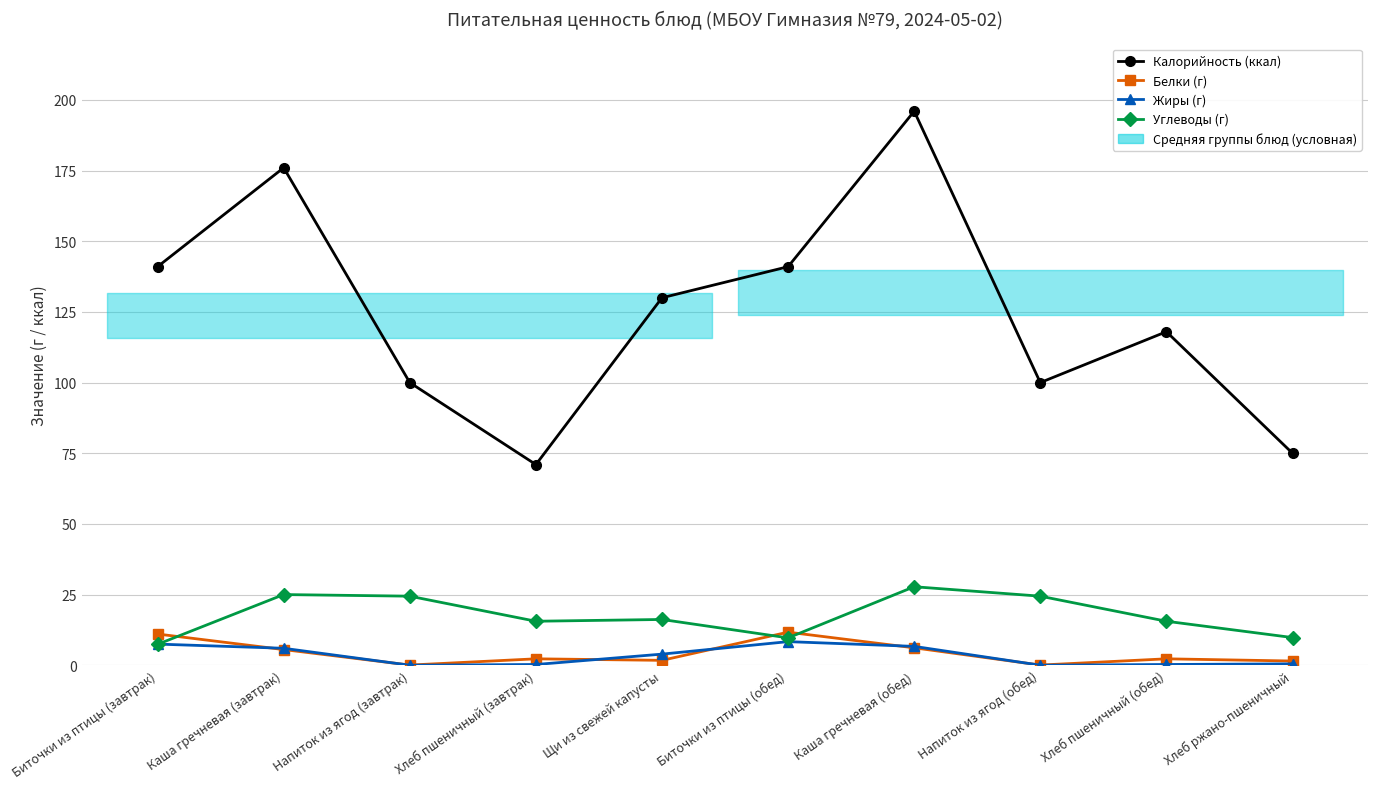

Which series ends up on top after the final intersection of Жиры (г) and Углеводы (г)?

Углеводы (г)